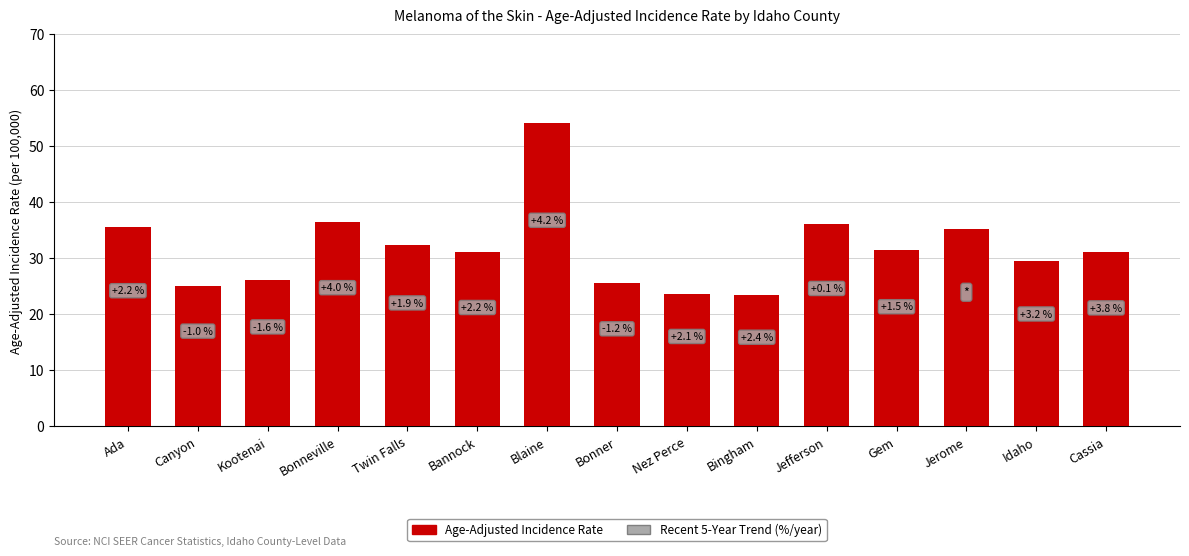

Does the chart contain any negative values?

No